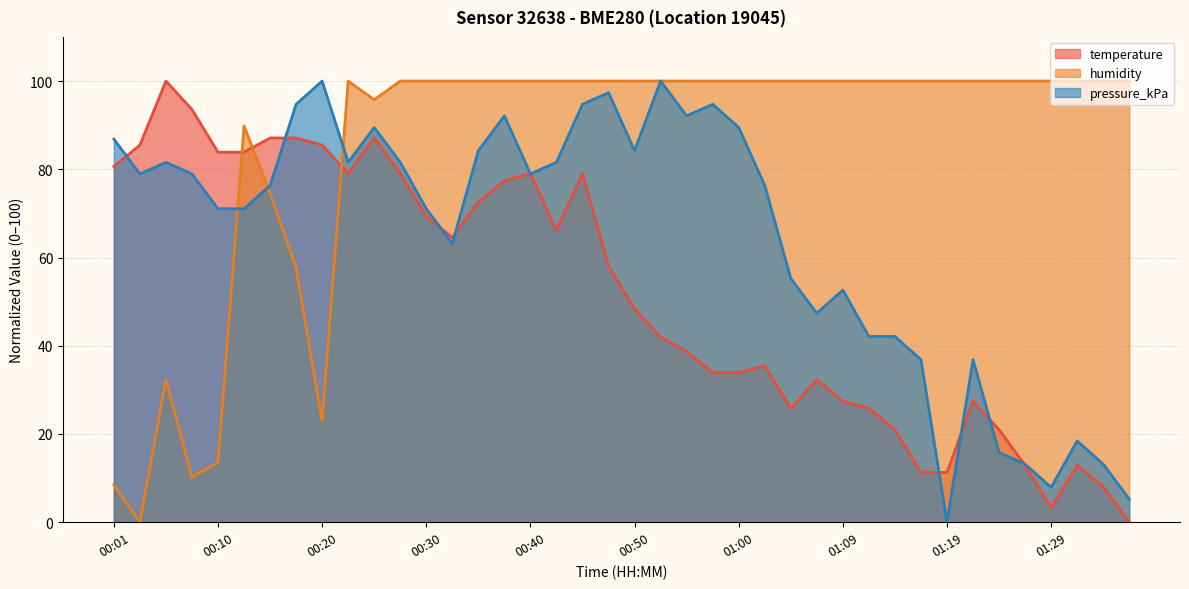

Which series changed the most between 00:30 and 00:33?

pressure_kPa